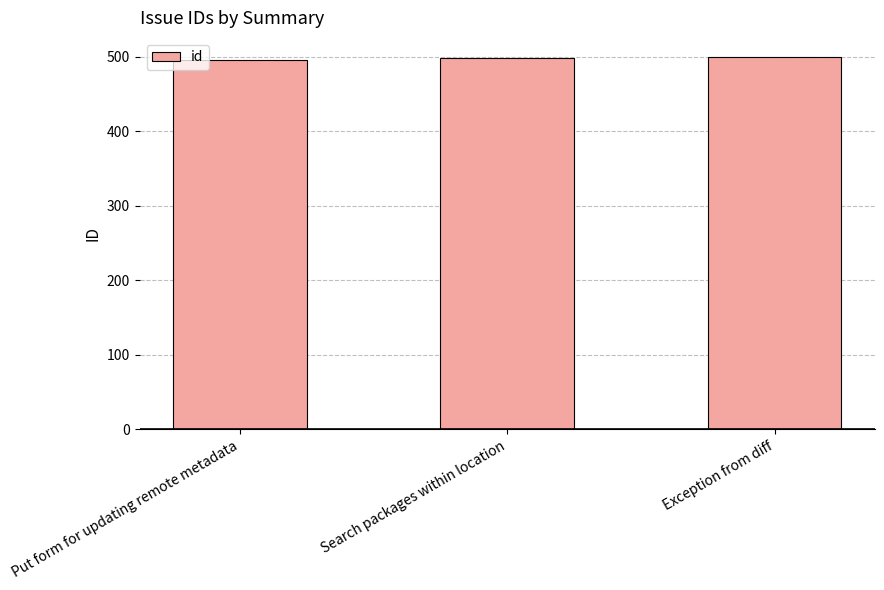

What is the sum of the values at Search packages within location and Exception from diff?

998